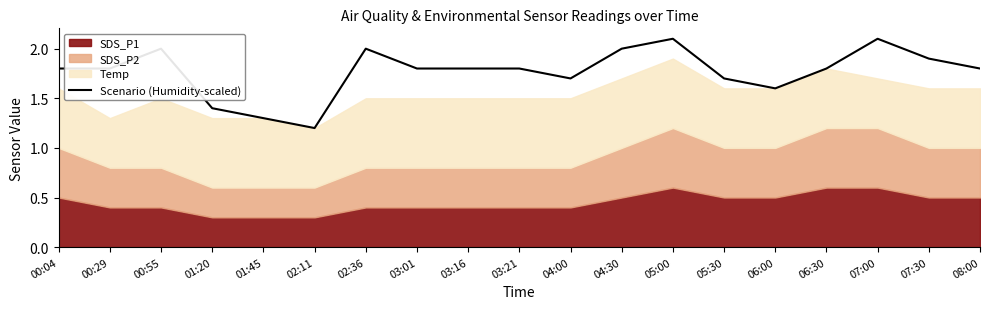

What is the difference between the second highest and minimum values?

0.9